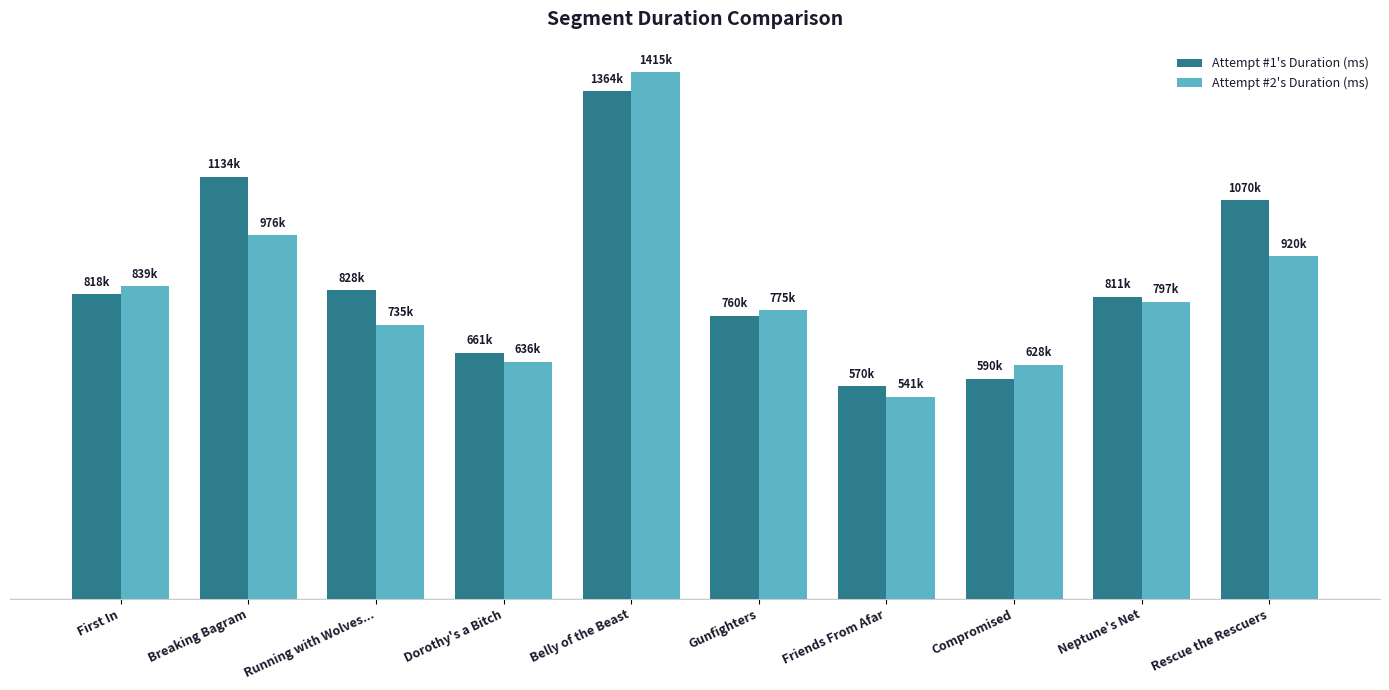

Reading left to right, what are all the values shown in this chart?

Attempt #1's Duration (ms): First In=818244	Breaking Bagram=1134095	Running with Wolves...=828954	Dorothy's a Bitch=661121	Belly of the Beast=1364300	Gunfighters=760327	Friends From Afar=570431	Compromised=590760	Neptune's Net=811203	Rescue the Rescuers=1070926
Attempt #2's Duration (ms): First In=839938	Breaking Bagram=976792	Running with Wolves...=735581	Dorothy's a Bitch=636087	Belly of the Beast=1415238	Gunfighters=775490	Friends From Afar=541867	Compromised=628082	Neptune's Net=797448	Rescue the Rescuers=920093